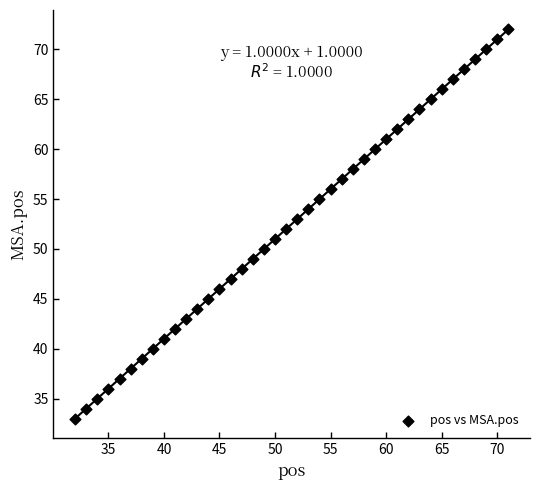

What is the range of Y values (max minus min)?

39